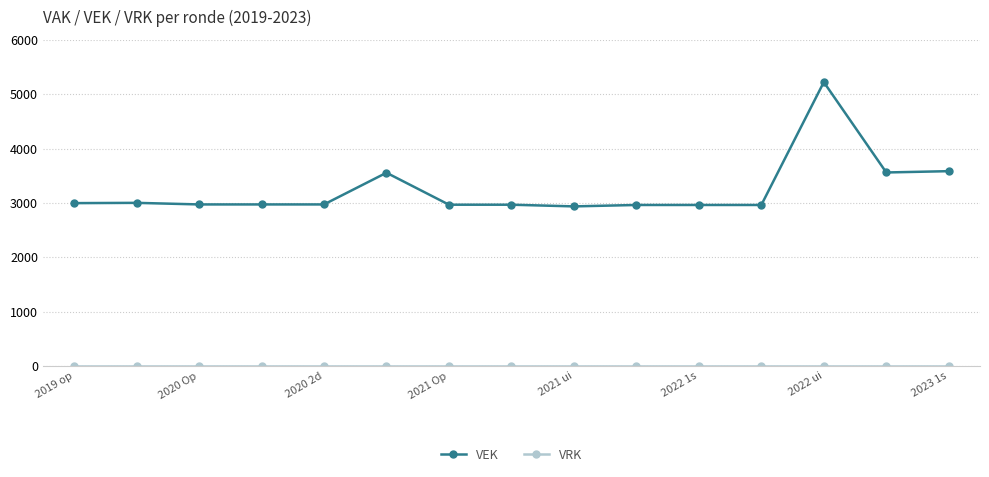

What is the difference between the second highest and minimum values in the VEK series?

648